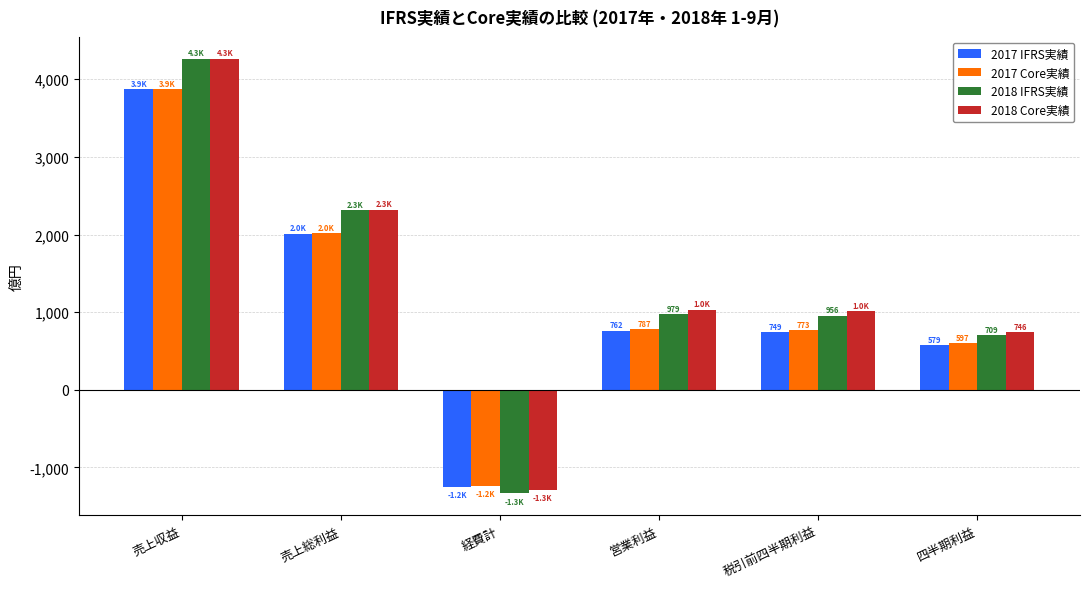

What are all the series names shown in the legend?

2017 IFRS実績, 2017 Core実績, 2018 IFRS実績, 2018 Core実績